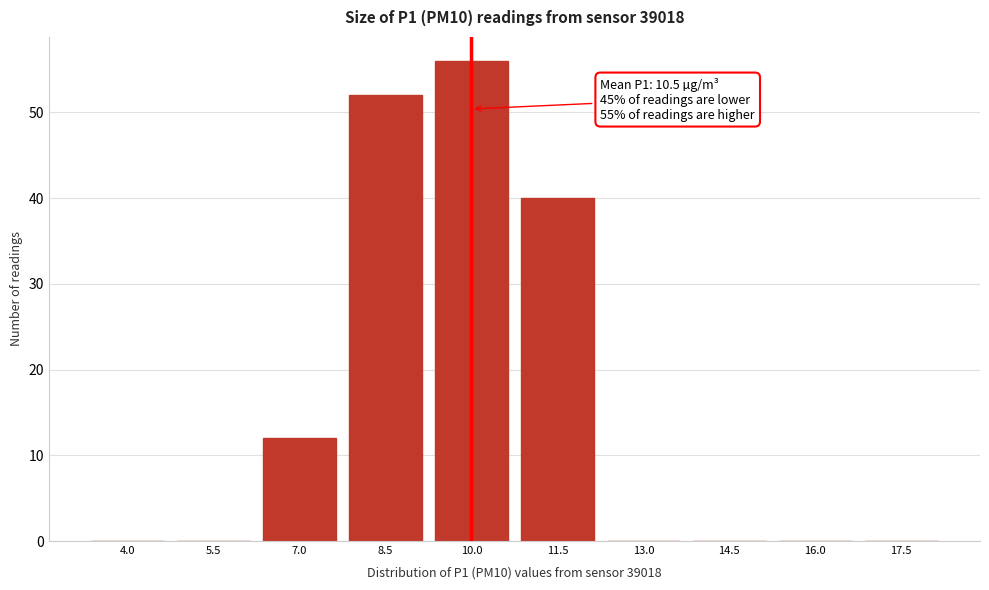

Reading left to right, what are all the values shown in this chart?

4.0=0	5.5=0	7.0=12	8.5=52	10.0=56	11.5=40	13.0=0	14.5=0	16.0=0	17.5=0